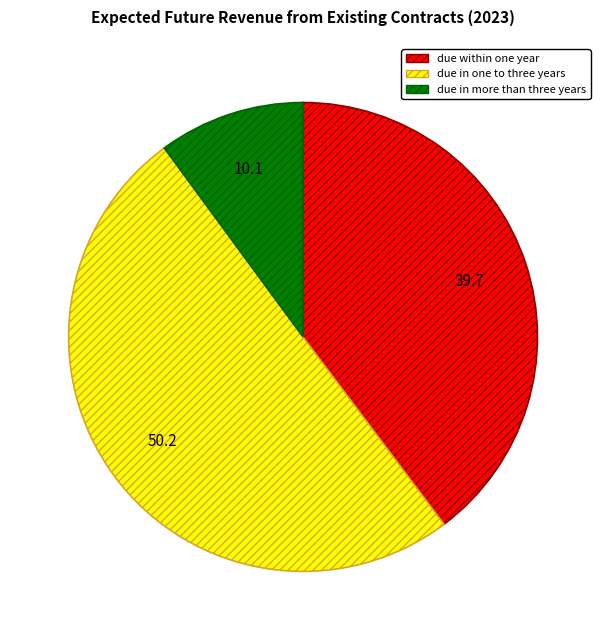

Which has a higher value, due in one to three years or due within one year?

due in one to three years